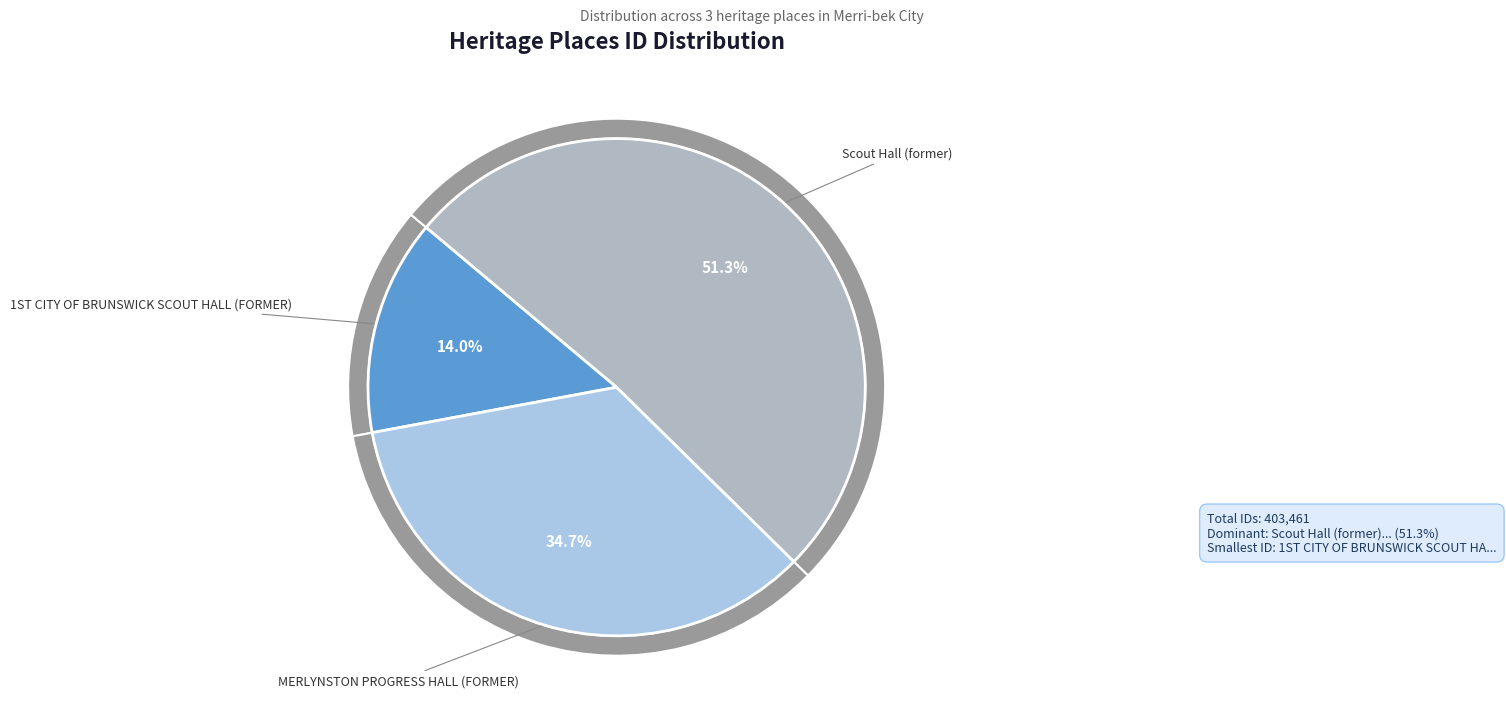

Which slice represents more than half of the pie?

Scout Hall (former)